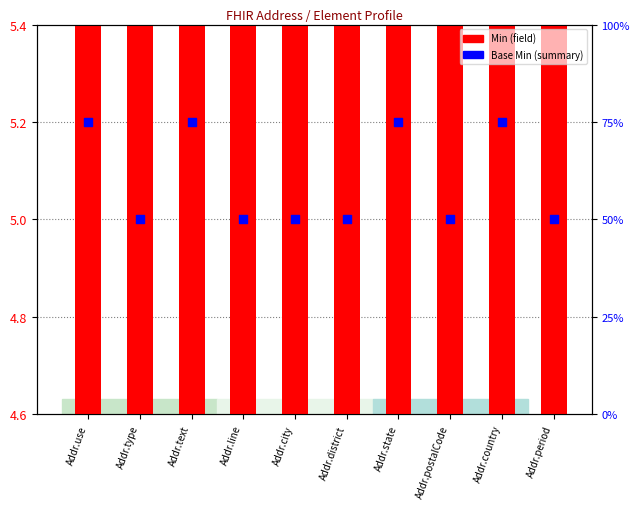

Is the value of Base Min at Addr.city greater than the value of Min (base) at Addr.line?

Yes